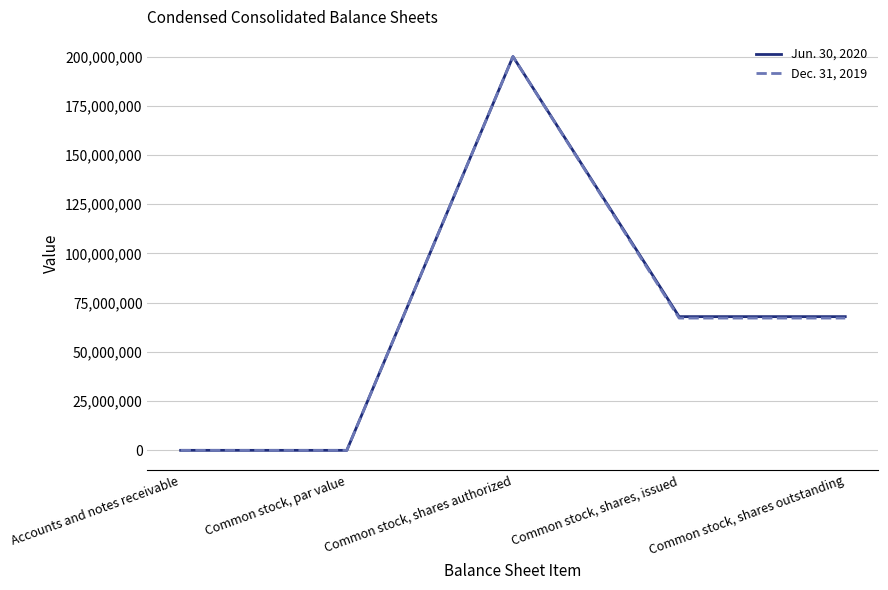

The Jun. 30, 2020 series shows -82260746 at Common stock, par value. True or false?

False